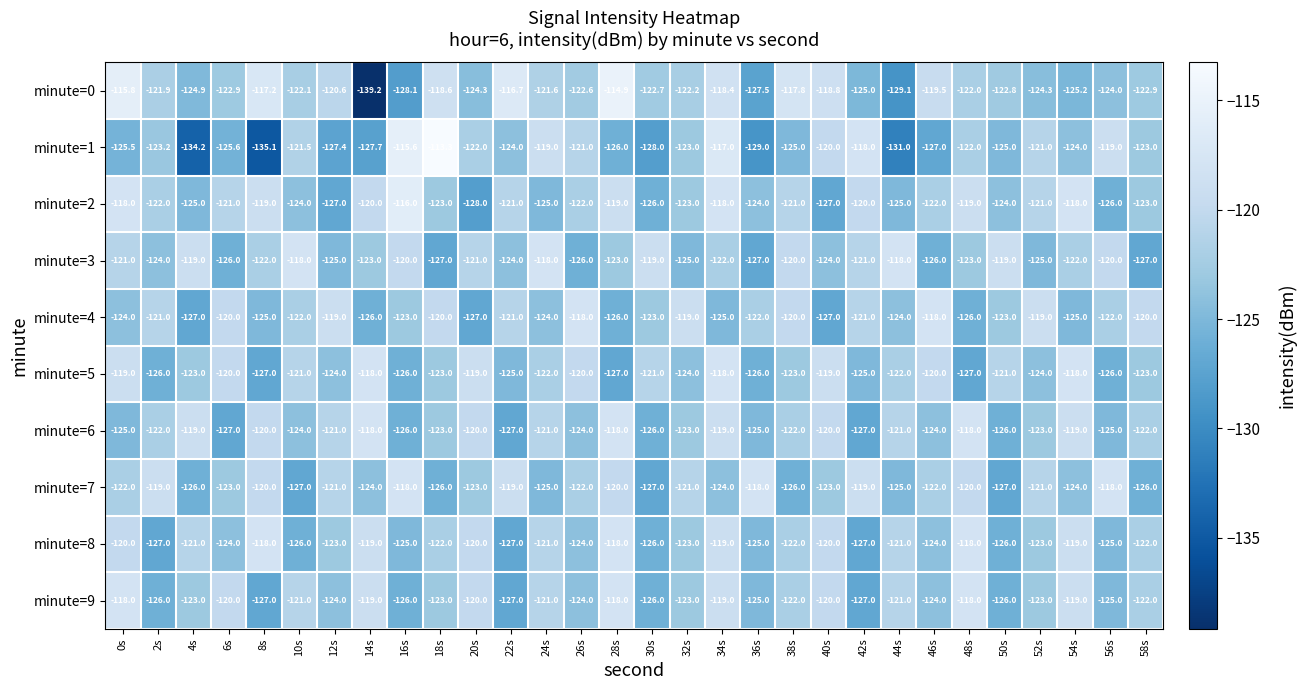

Which series has the largest total across all categories?

minute=2